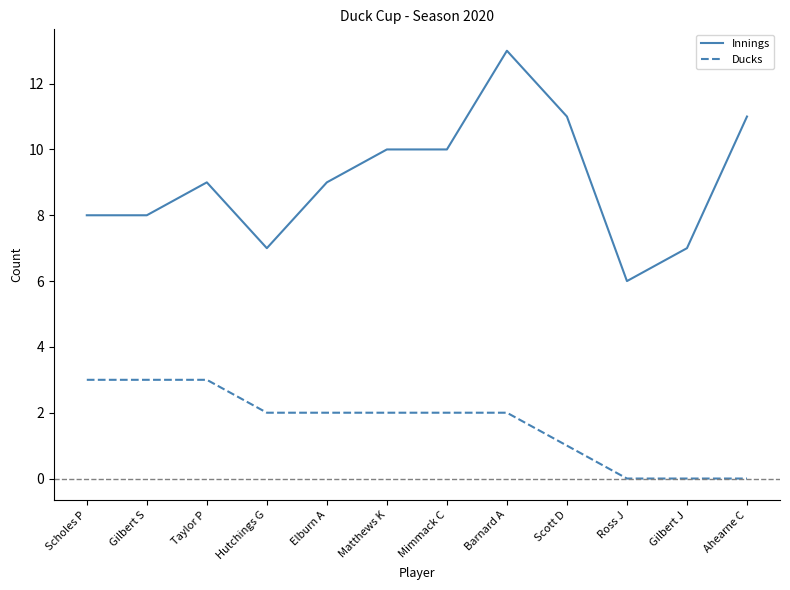

What is the spread (max minus min) of values at Ahearne C?

11